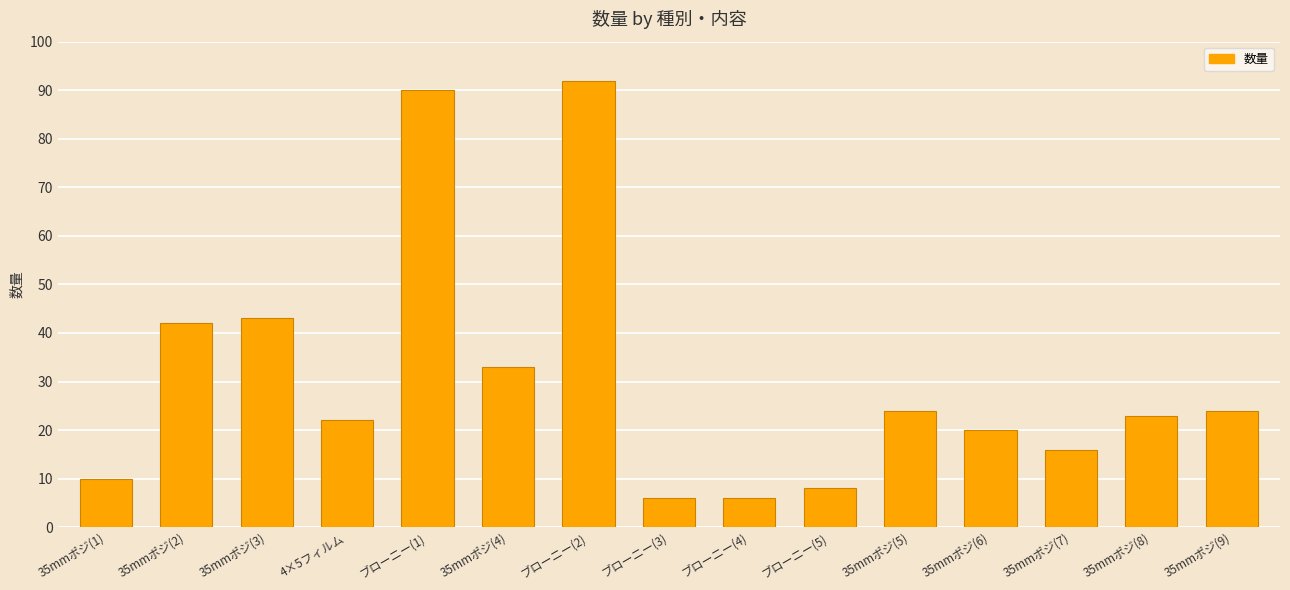

Where does the data first go above 23?

35mmポジ(2)